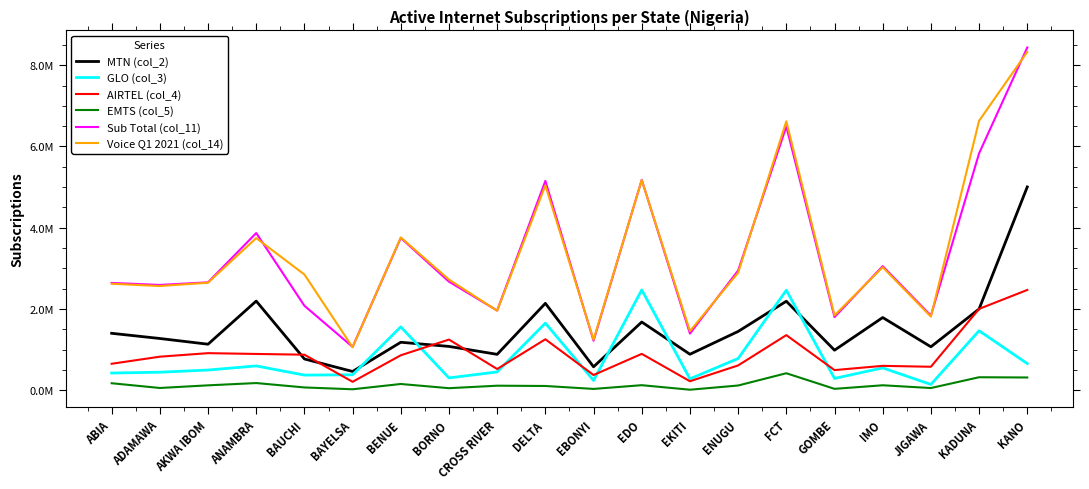

True or false: Sub Total (col_11) has a value of 2078348 at BAUCHI.

True